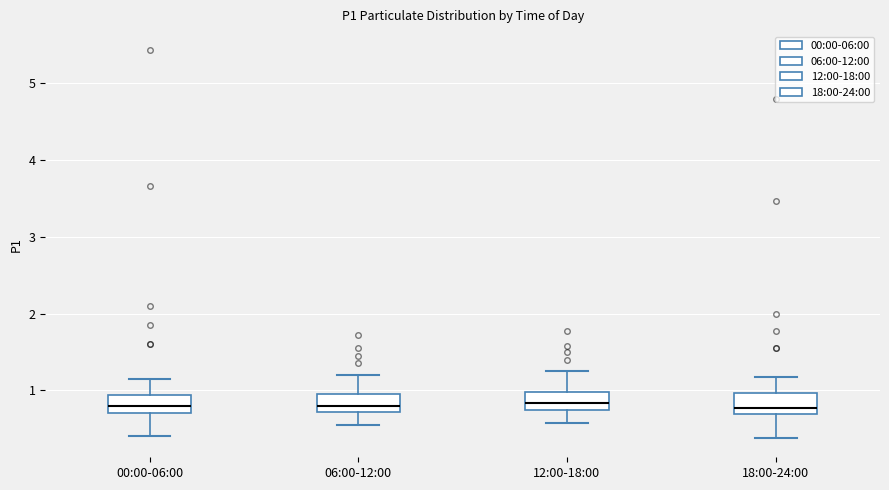

Where is the upper edge of the box for 06:00-12:00 on the y-axis? The values are not printed on the chart, so give them approximately, as read against the axis.

1.0